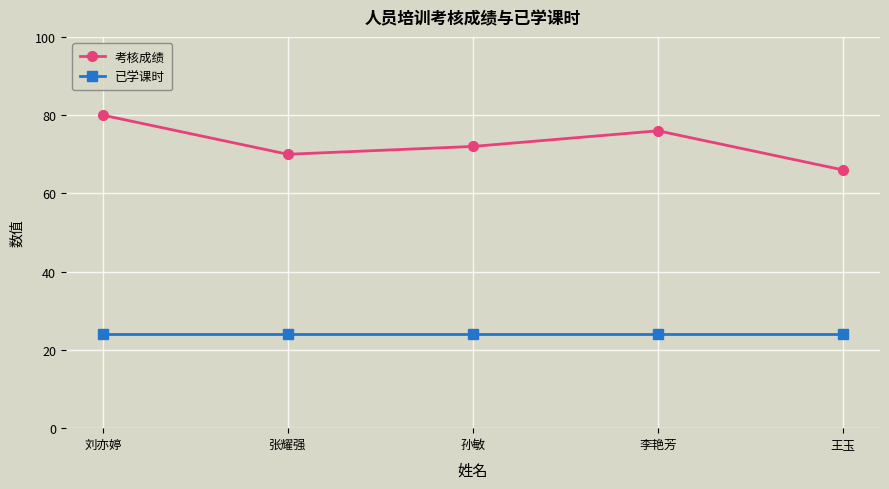

Which series changed the most between 孙敏 and 王玉?

考核成绩